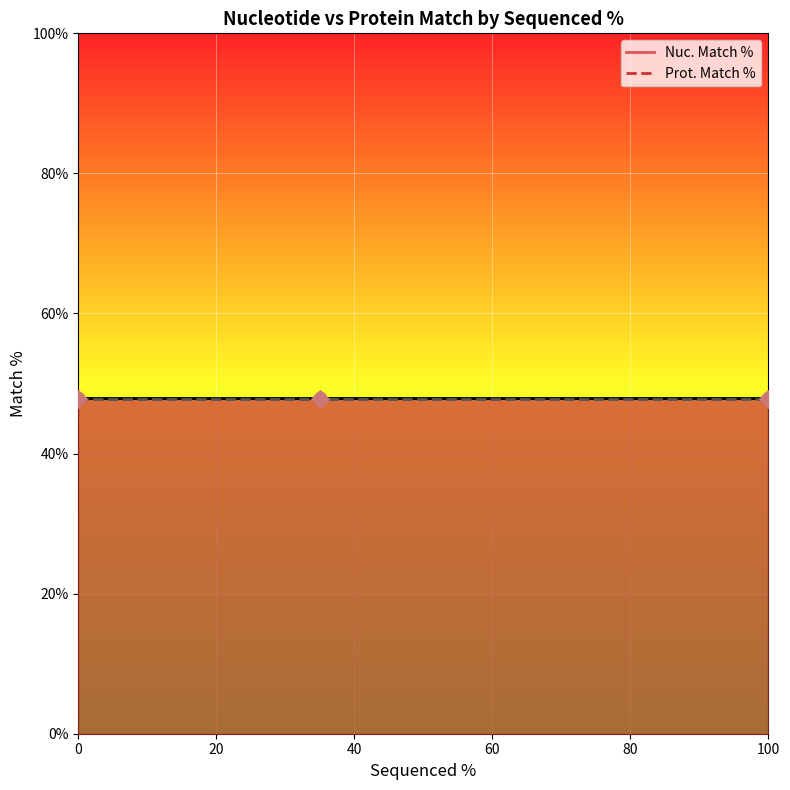

Which series reaches the maximum Y coordinate?

Nuc. Match %